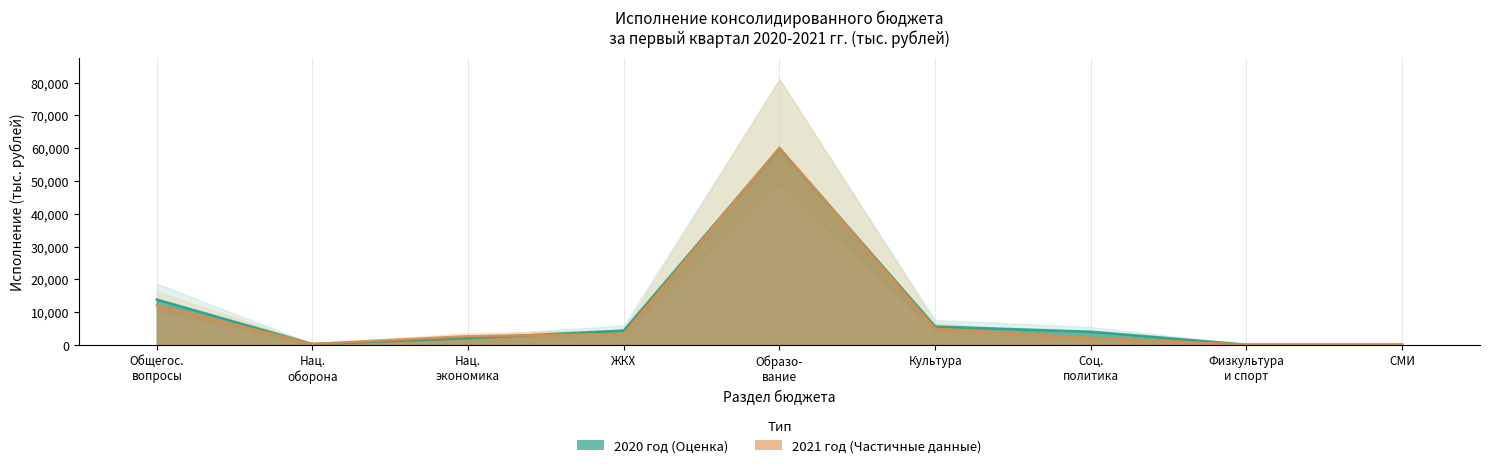

True or false: 2020 год has more than 1 points higher than both neighbors.

False